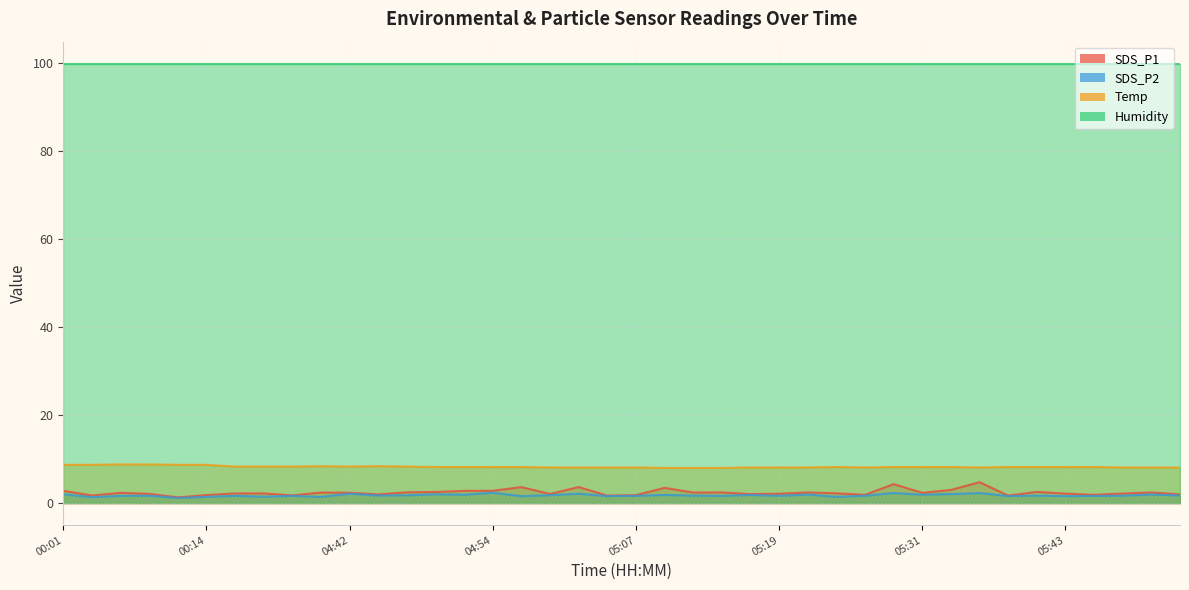

The value of SDS_P2 at 04:47 is 1.8. True or false?

True